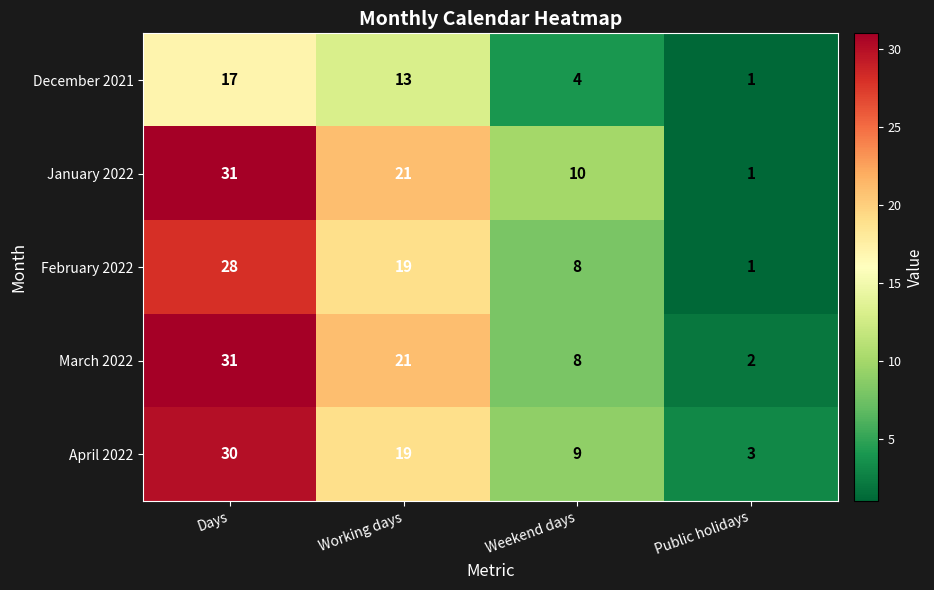

What is the maximum value shown in the chart?

31